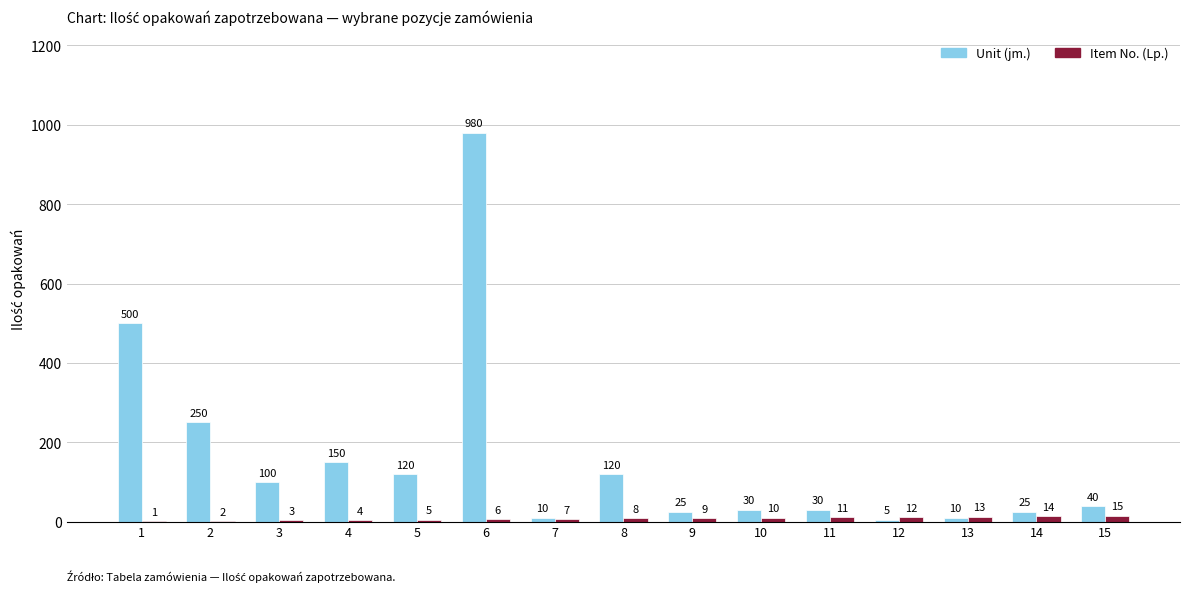

What is the total value across all series at 14?

39